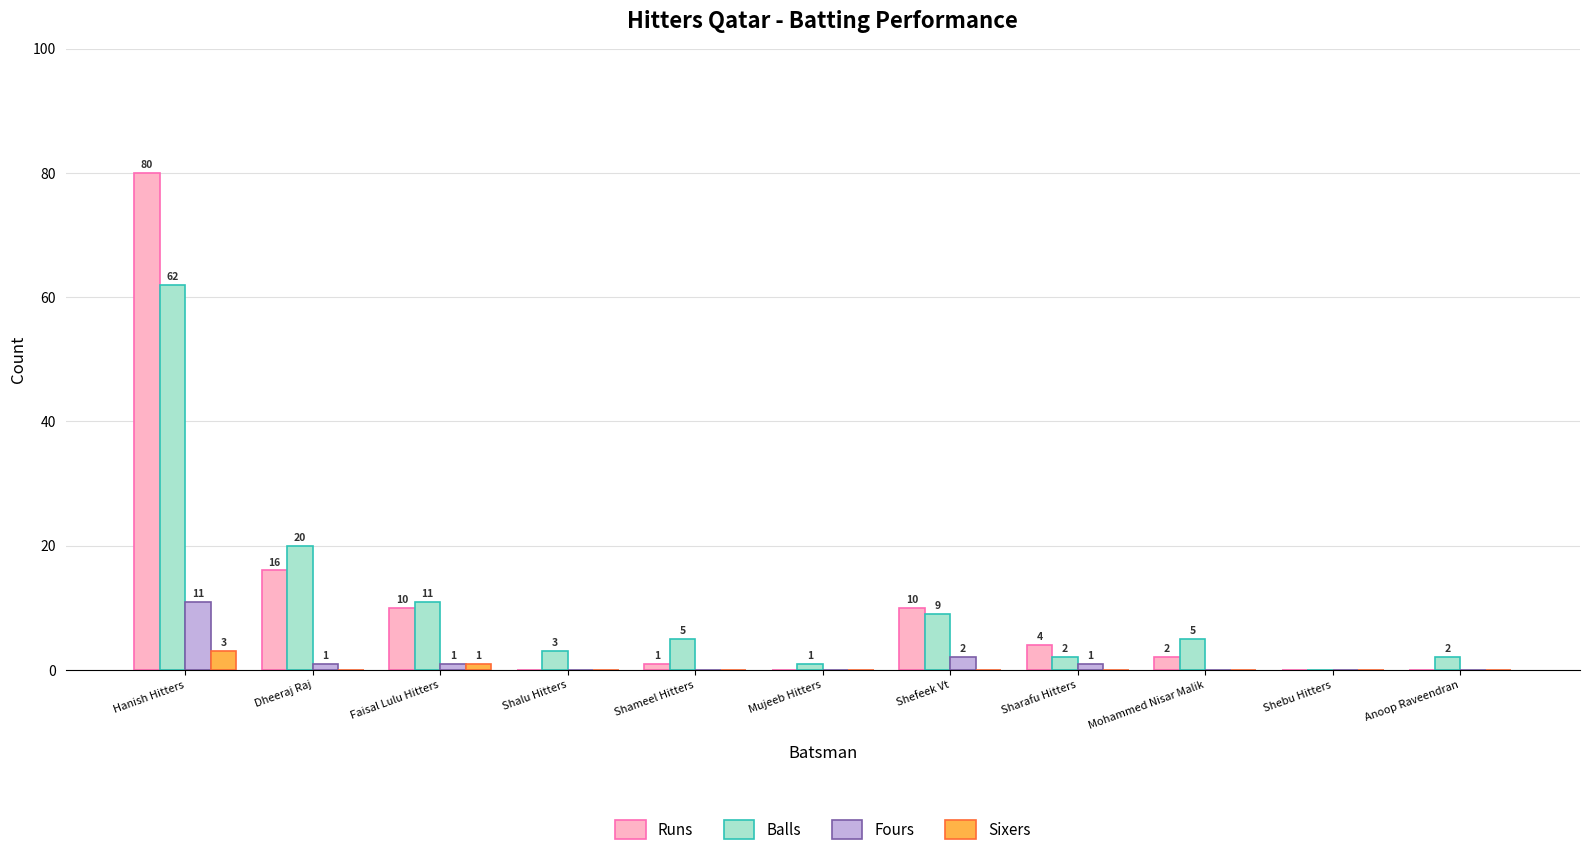

Are the bars horizontal?

No